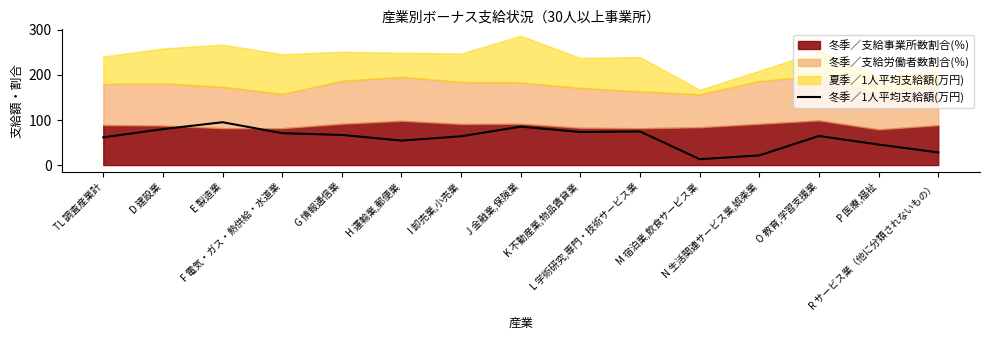

The chart shows a value of 45.5 at P 医療,福祉. True or false?

True